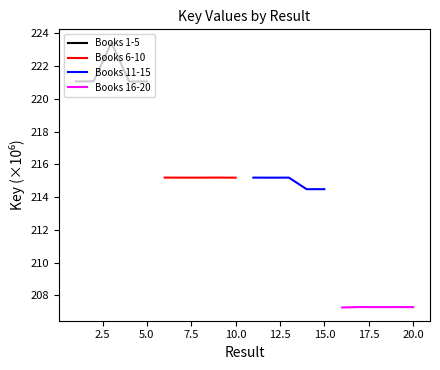

What is the maximum value for Books 1-5?

223.4